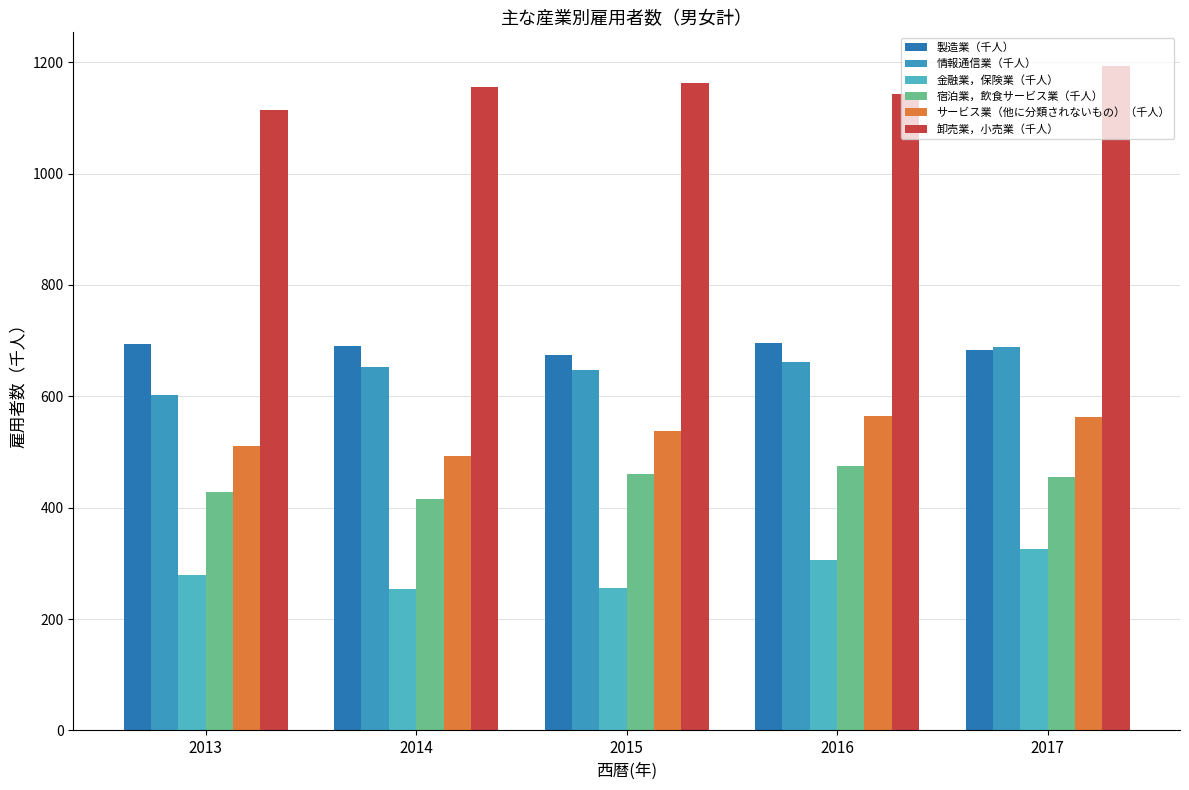

What is the difference between the maximum and second lowest values in the 製造業（千人） series?

13